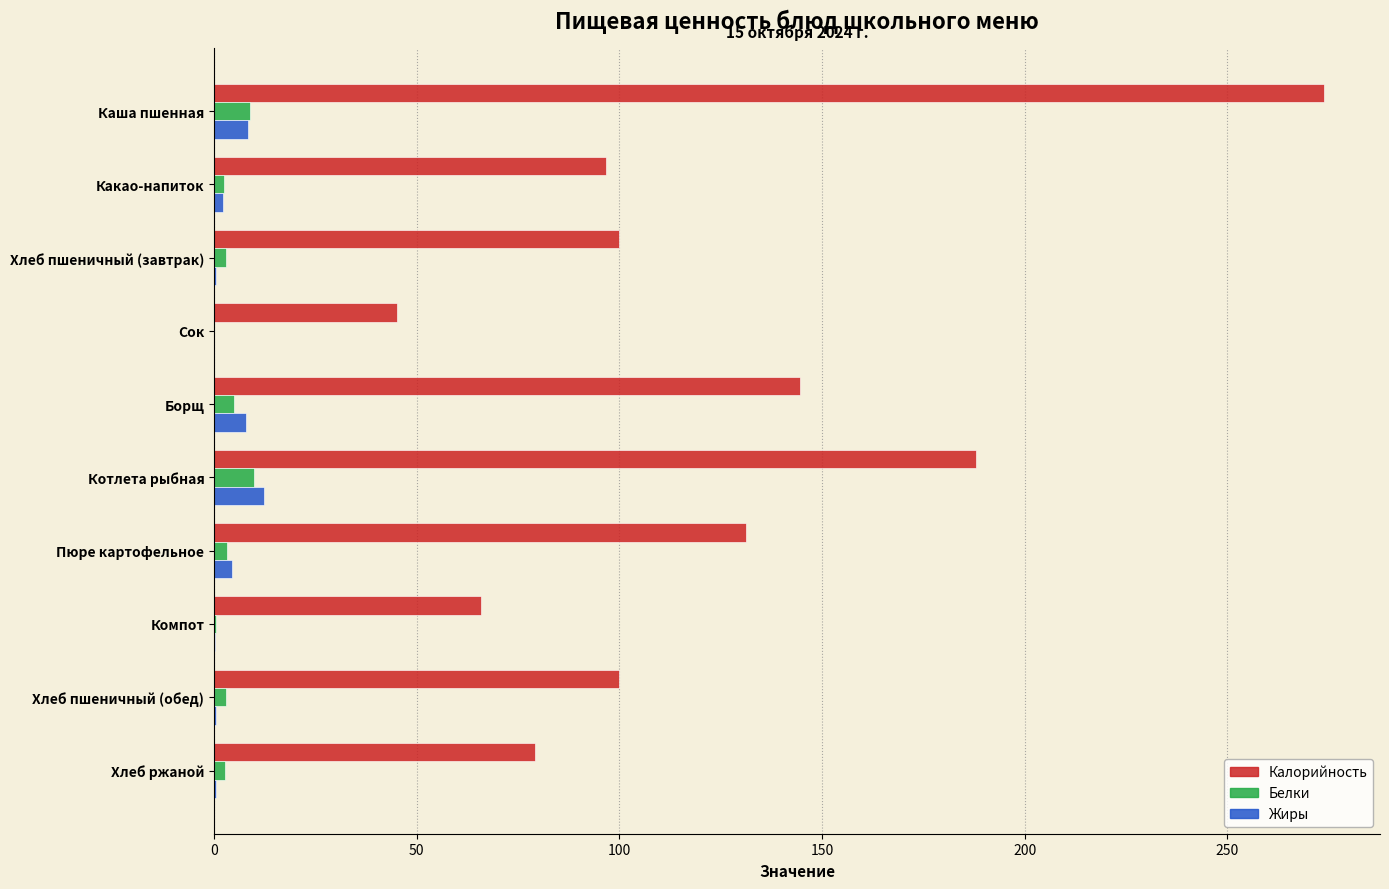

Which series has the largest range (max minus min)?

Калорийность